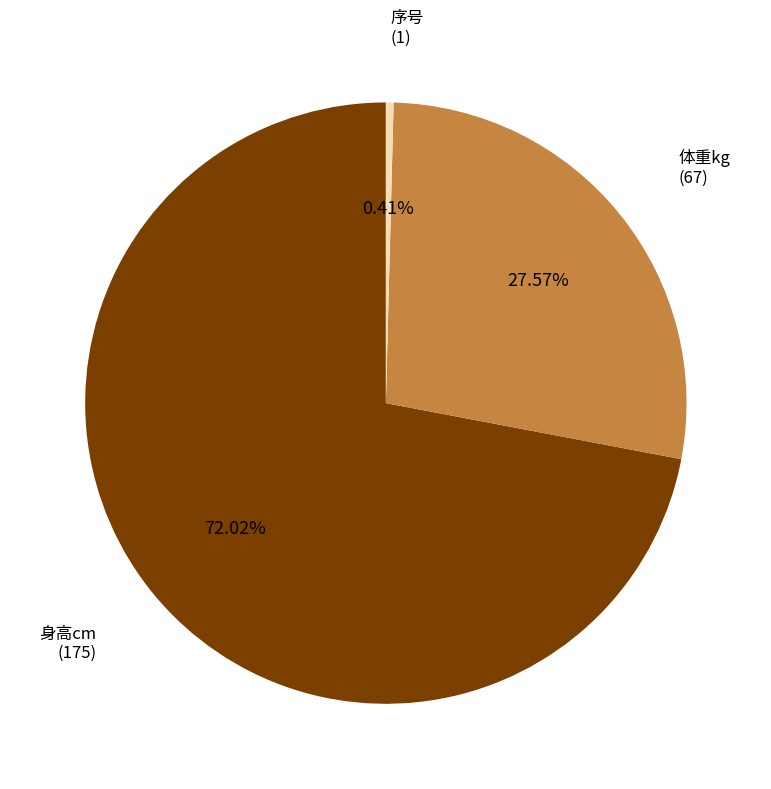

What is the smallest slice in the pie chart?

序号 (1)